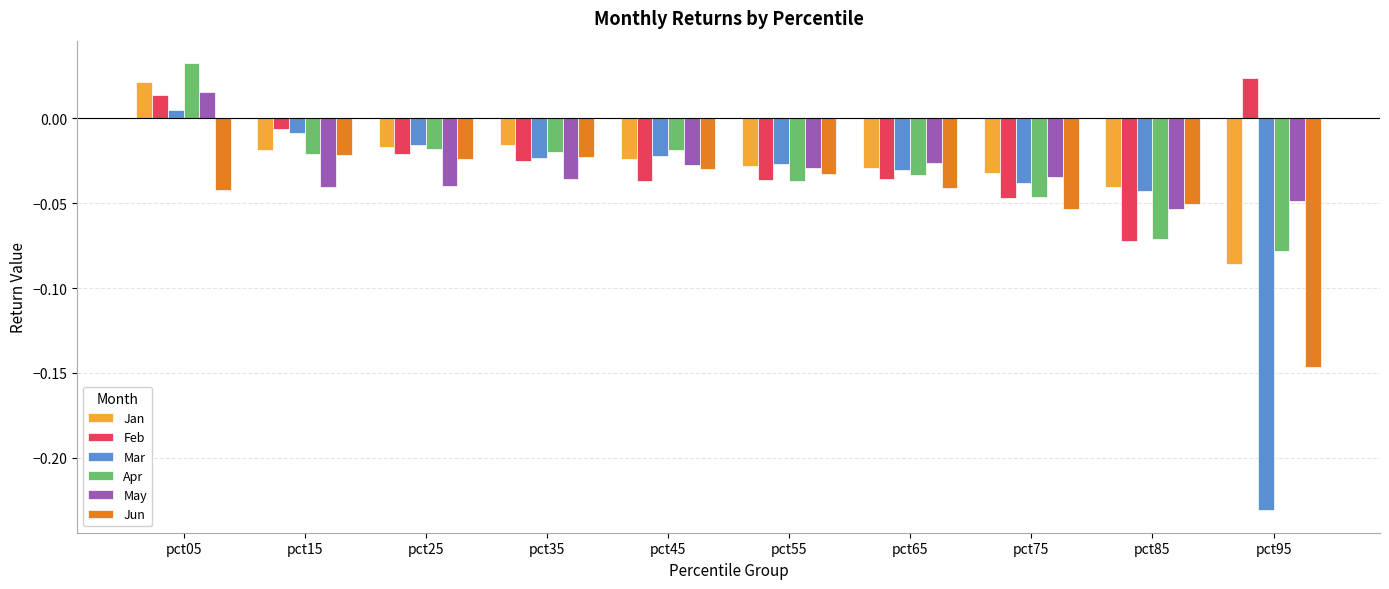

The value of May at pct95 is -0.1. True or false?

False